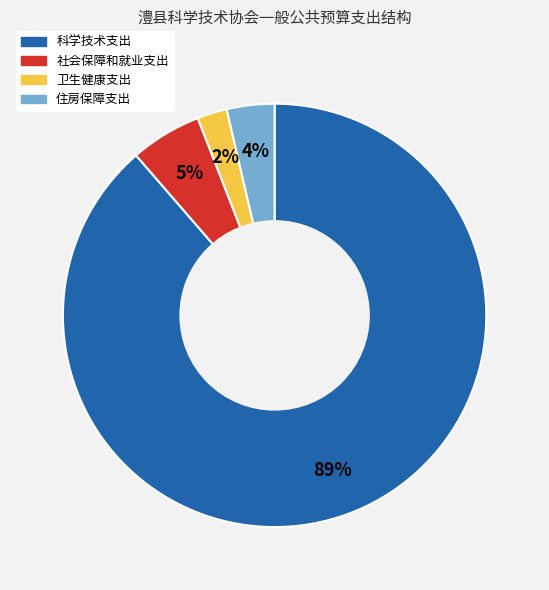

To the nearest percent, what portion does 科学技术支出 represent?

89%